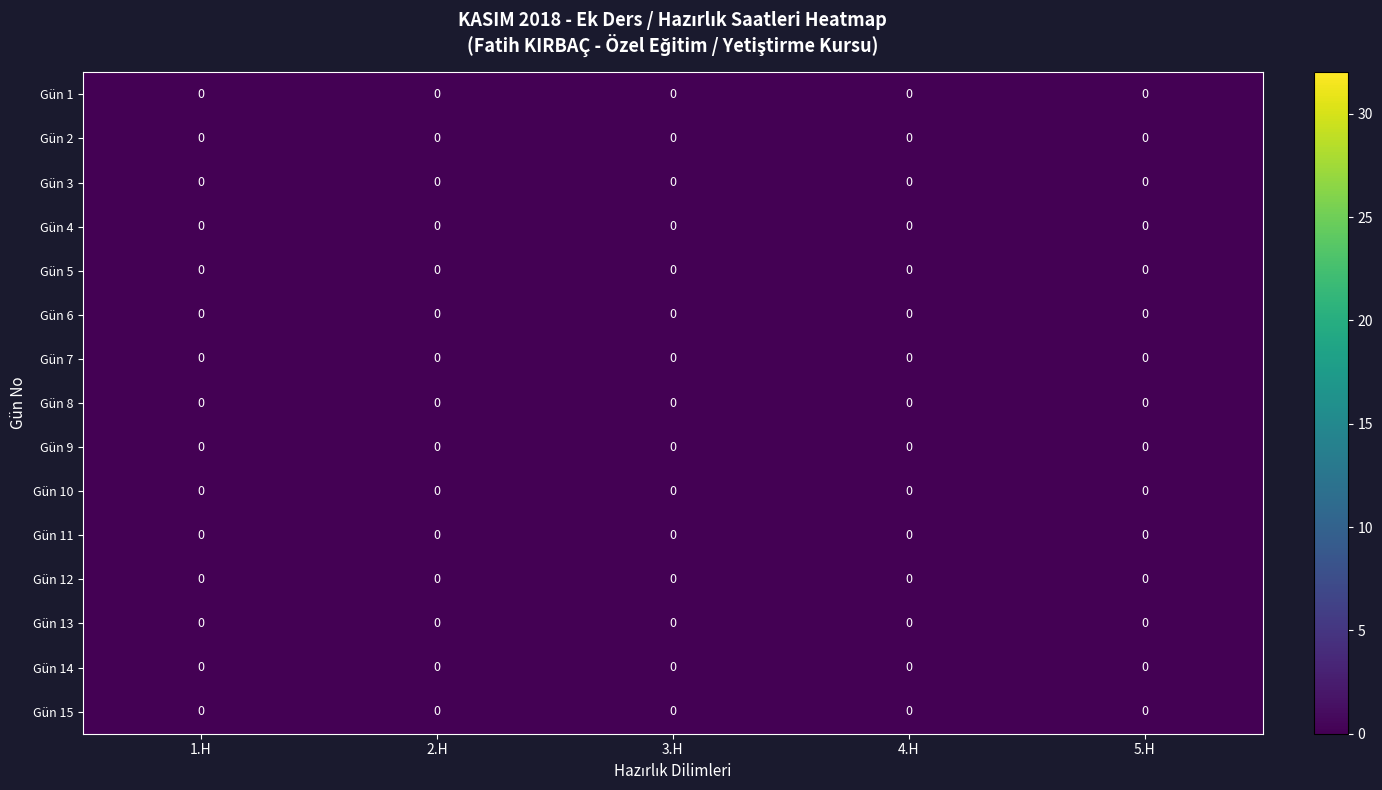

Rank the categories by Fatih KIRBAÇ value from lowest to highest.

0, 1, 2, 3, 4, 5, 6, 7, 8, 9, 10, 11, 12, 13, 14